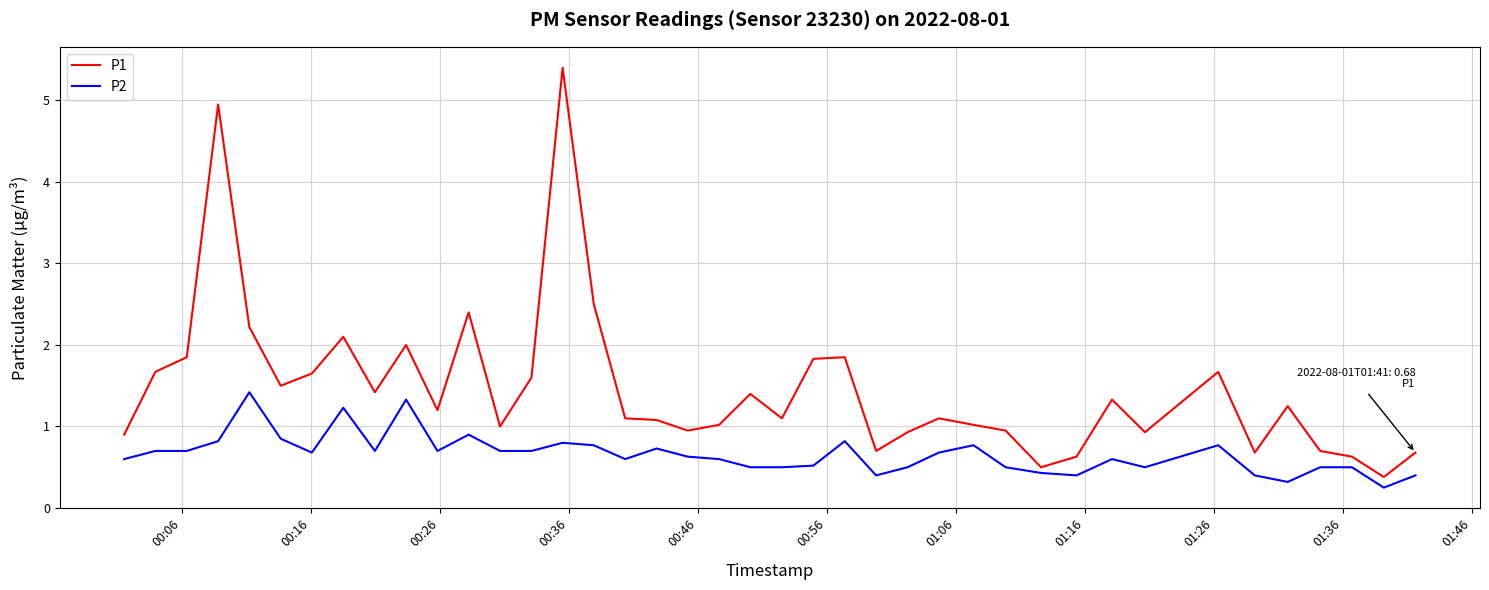

What is the difference between the maximum and second lowest values in the P1 series?

4.9